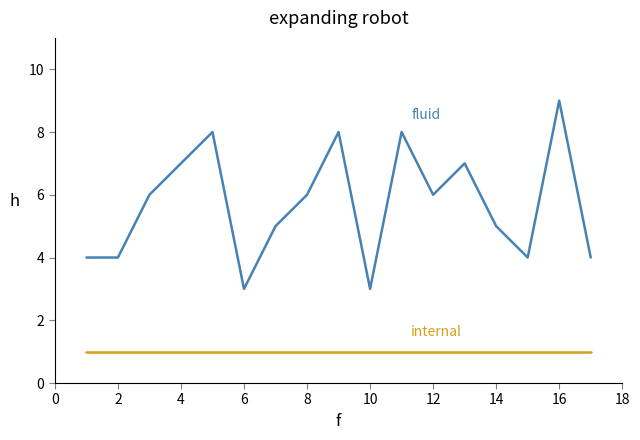

What is the greatest value displayed?

9